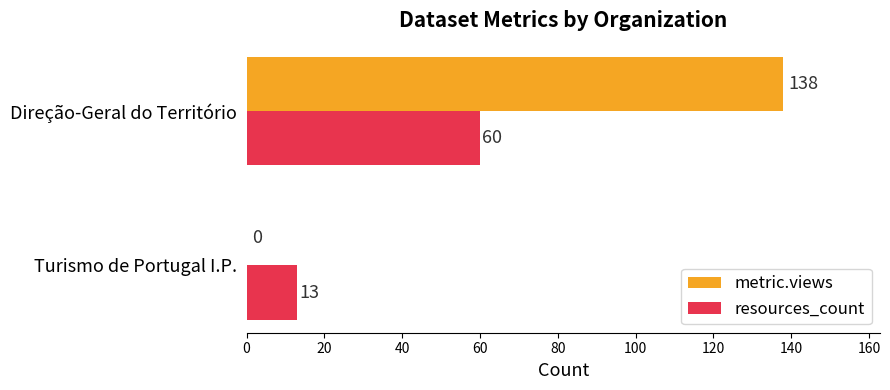

What are all the series names shown in the legend?

metric.views, resources_count